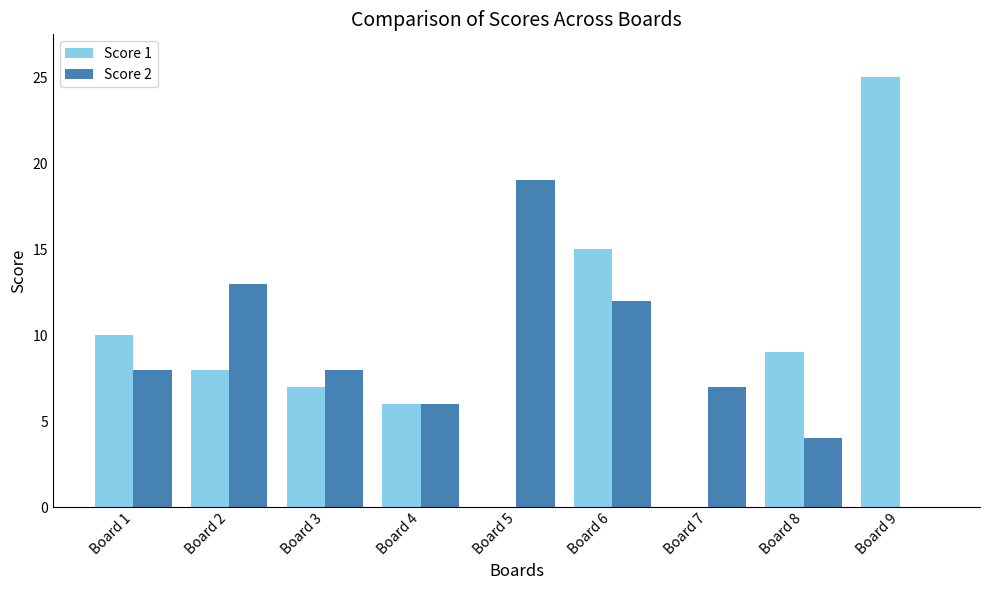

Reading left to right, extract all data points from this chart.

Score 1: 10	8	7	6	0	15	0	9	25
Score 2: 8	13	8	6	19	12	7	4	0